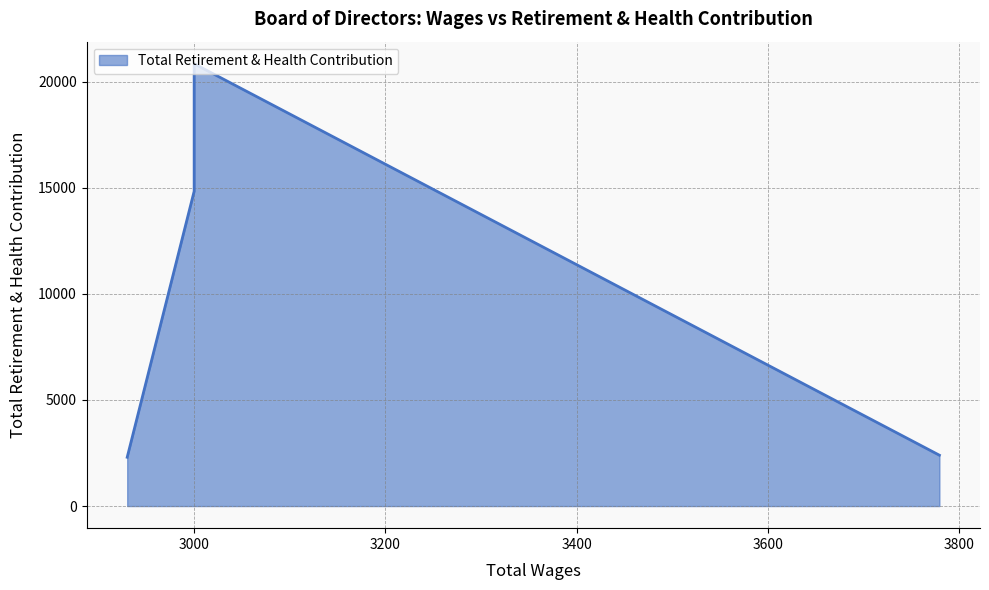

The value at 3000.0 is 9598. True or false?

False